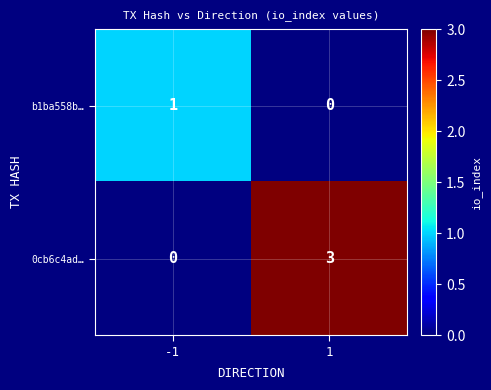

The 0cb6c4ad… series shows 3 at 1. True or false?

True